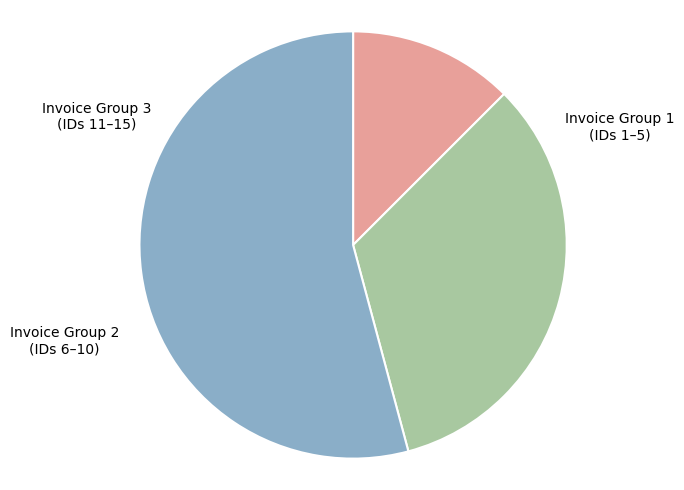

Is there a majority slice in this chart?

Yes